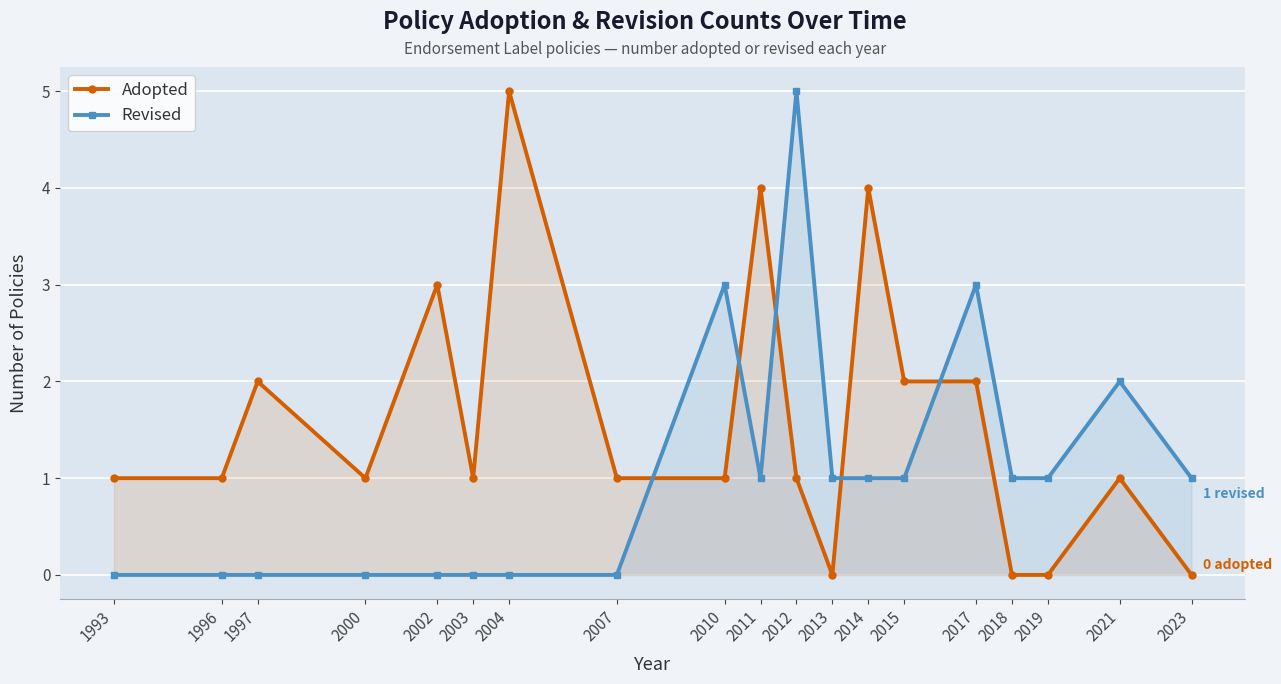

What are all the series names shown in the legend?

Adopted, Revised